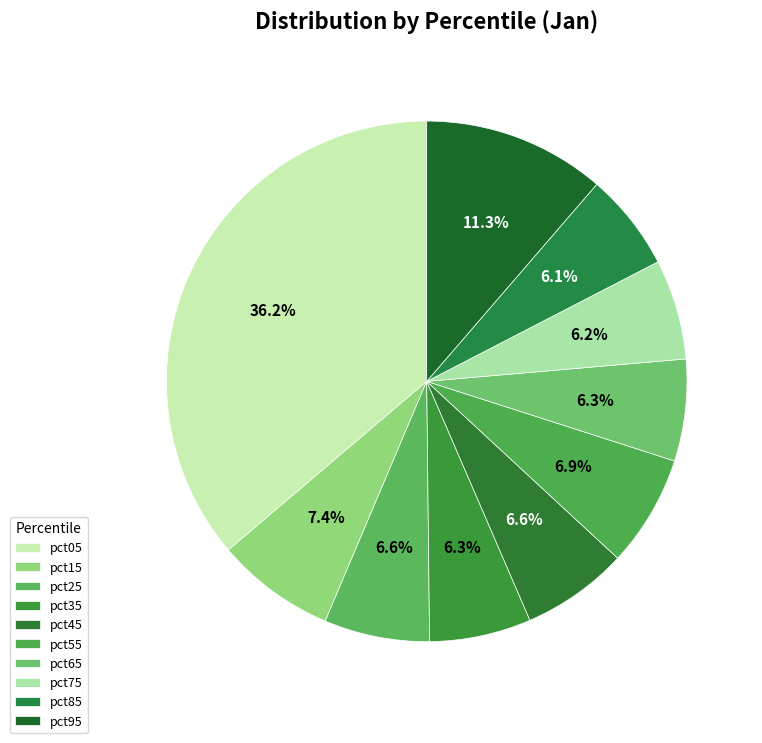

What is the largest slice in the pie chart?

pct05